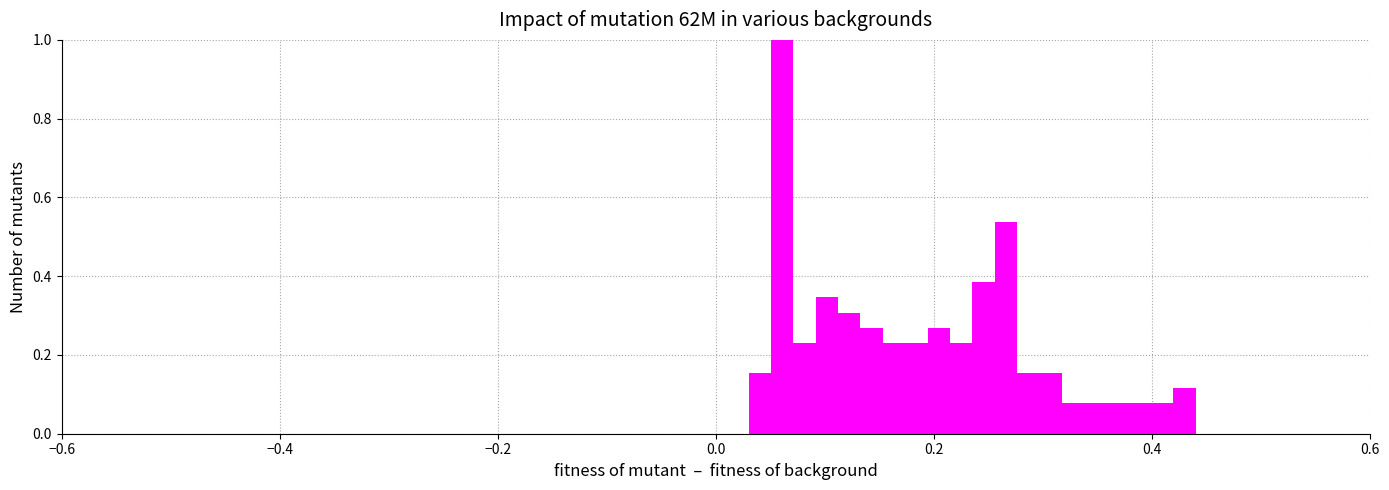

Around what value on the x-axis is the tallest bar? Give the approximate position of its centre, as read against the axis.

0.06